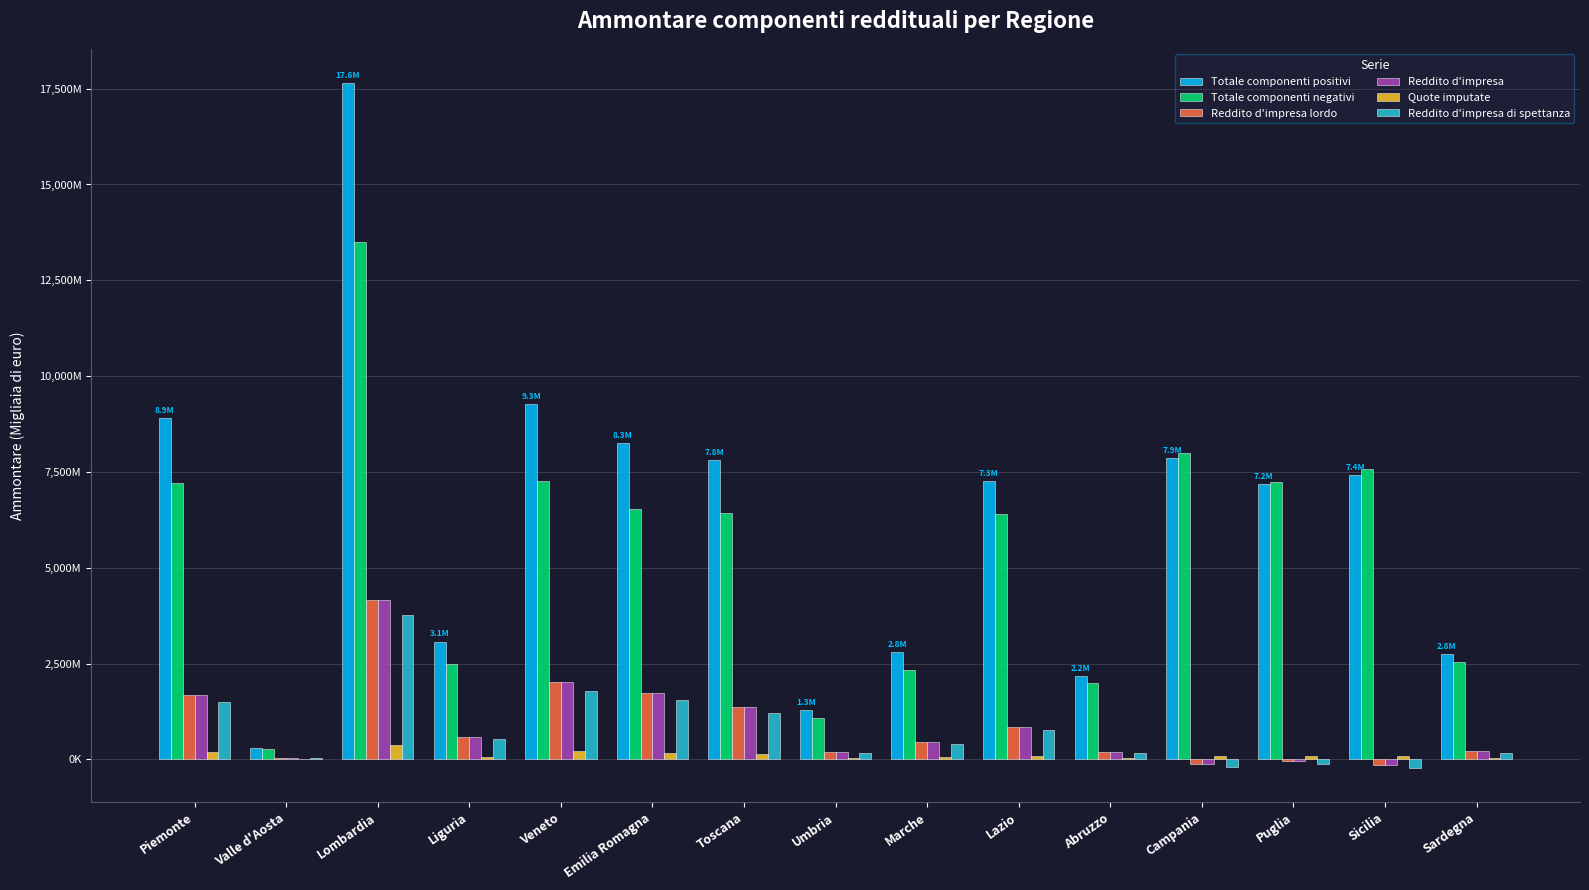

Reading left to right, what are all the values shown in this chart?

Totale componenti positivi: 8912559	308579	17645628	3075280	9267521	8257046	7809392	1282203	2802024	7265294	2181954	7872762	7191902	7423078	2756854
Totale componenti negativi: 7221820	260065	13487821	2480939	7259840	6534947	6433635	1084841	2337467	6409974	1990453	8000106	7224112	7566685	2551165
Reddito d'impresa lordo: 1690763	48514	4157826	594344	2007690	1722105	1375753	197362	464557	855325	191501	-127327	-32425	-143665	205687
Reddito d'impresa: 1690748	48514	4157742	594340	2007637	1722045	1375726	197359	464550	855306	191493	-127372	-32450	-143679	205681
Quote imputate: 183591	6929	385781	69401	209136	178424	151333	24824	56290	92865	33612	76172	87755	78589	34504
Reddito d'impresa di spettanza: 1505849	41478	3768127	524704	1796295	1541483	1222443	172120	407690	761588	157557	-204000	-121212	-222178	170862